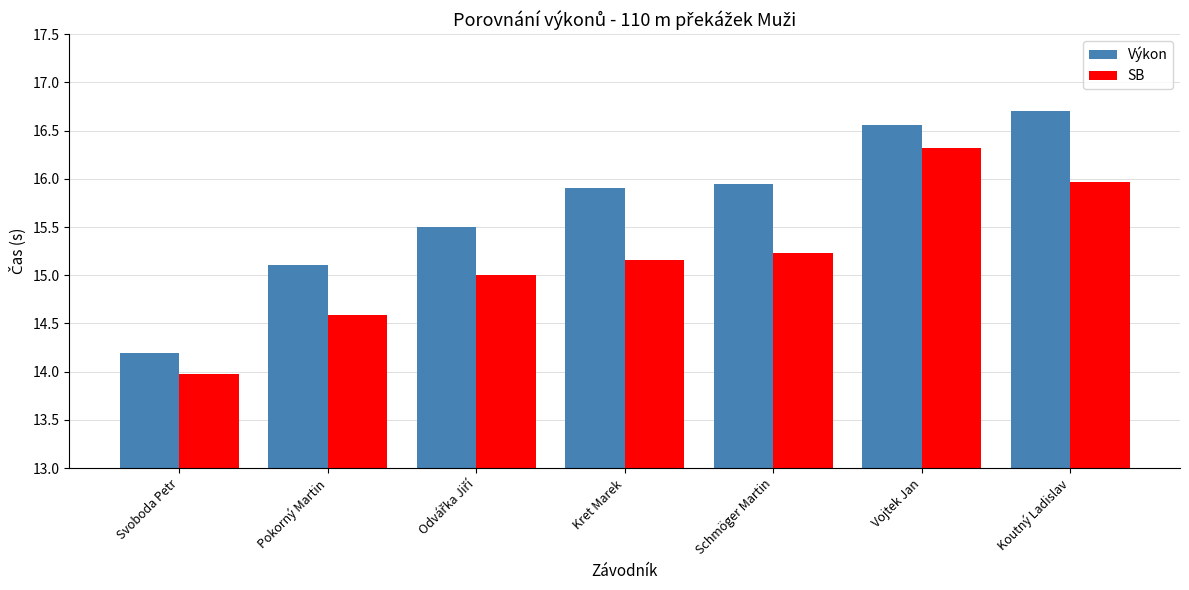

What is the value of the Výkon bar at the 6th from the left?

16.6